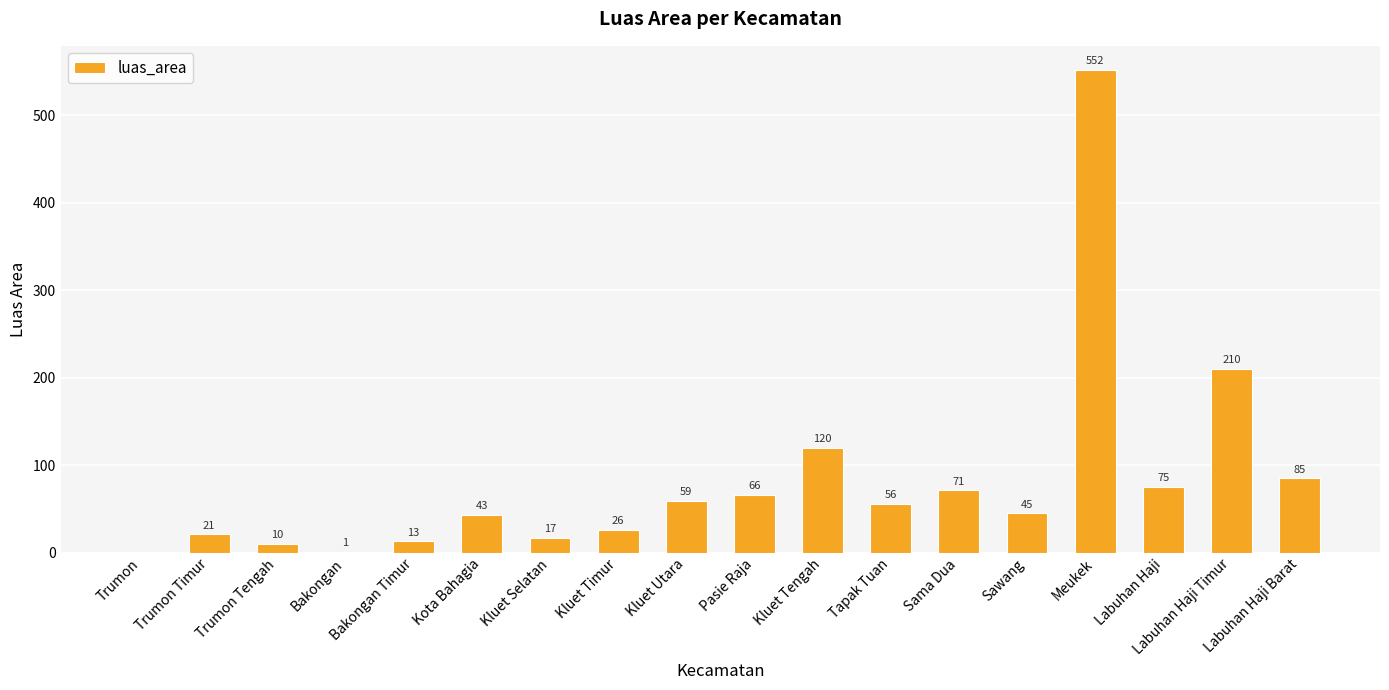

At which category does the chart reach its peak across all series?

Meukek